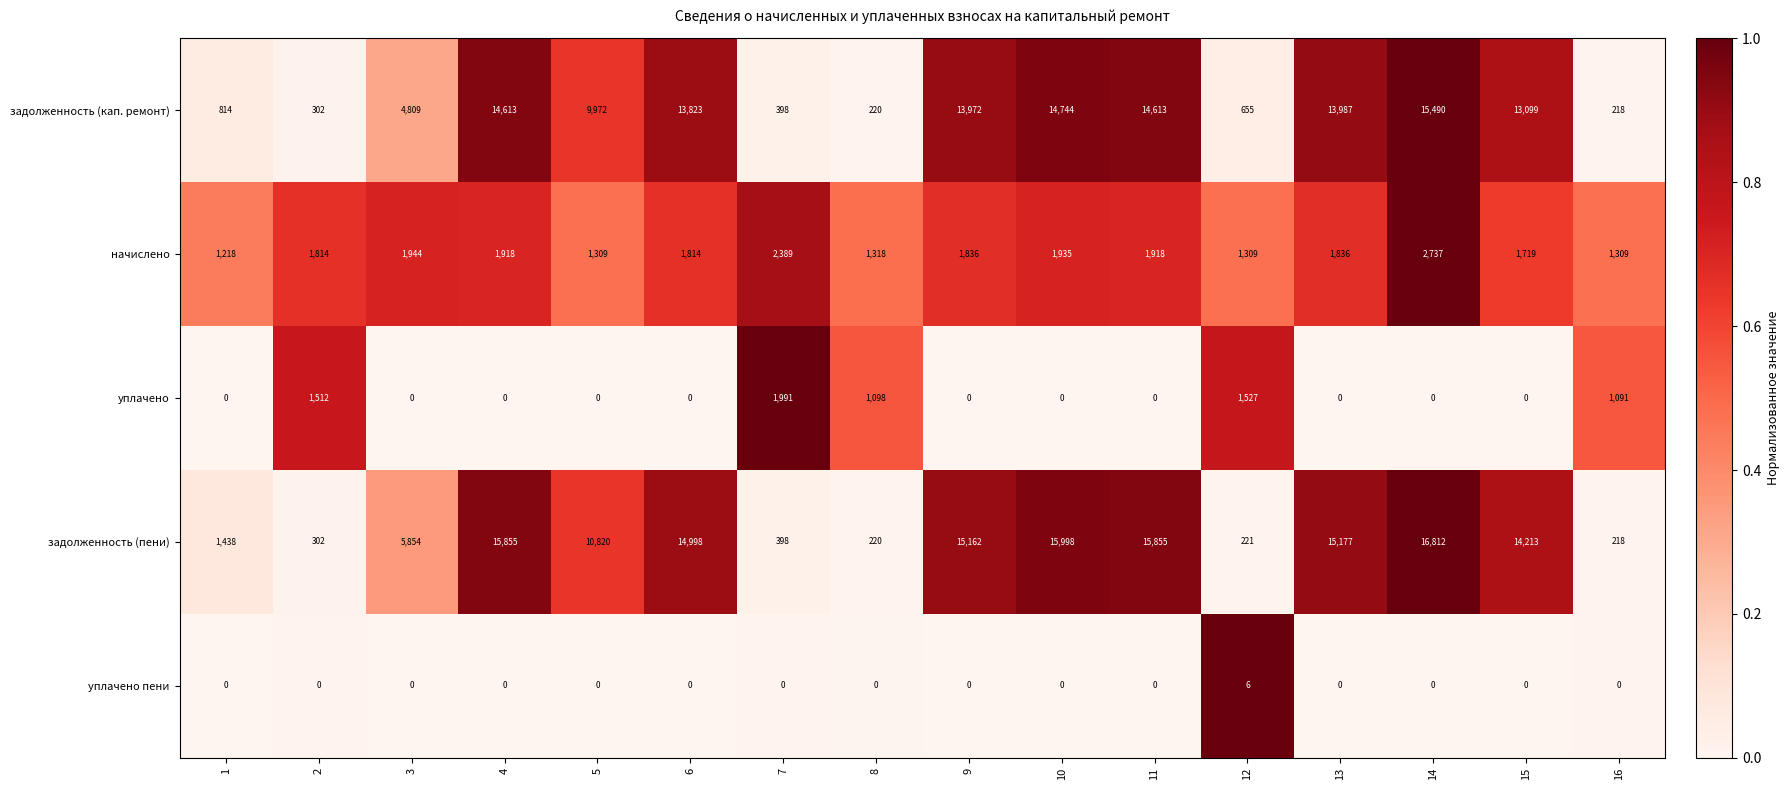

The уплачено series shows 0 at 1. True or false?

True